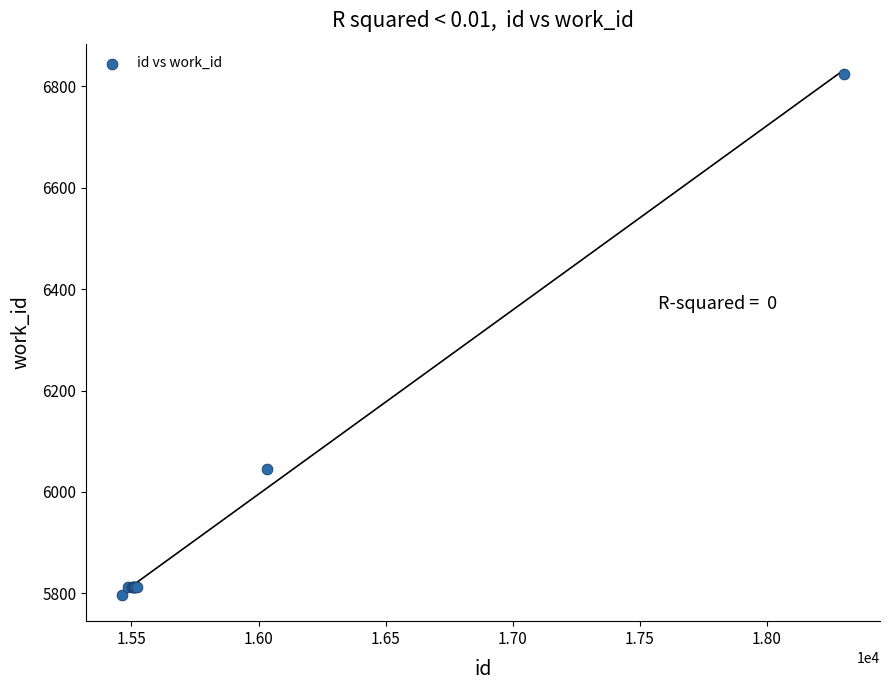

What Y value in the scatter plot is closest to 6311?

6046